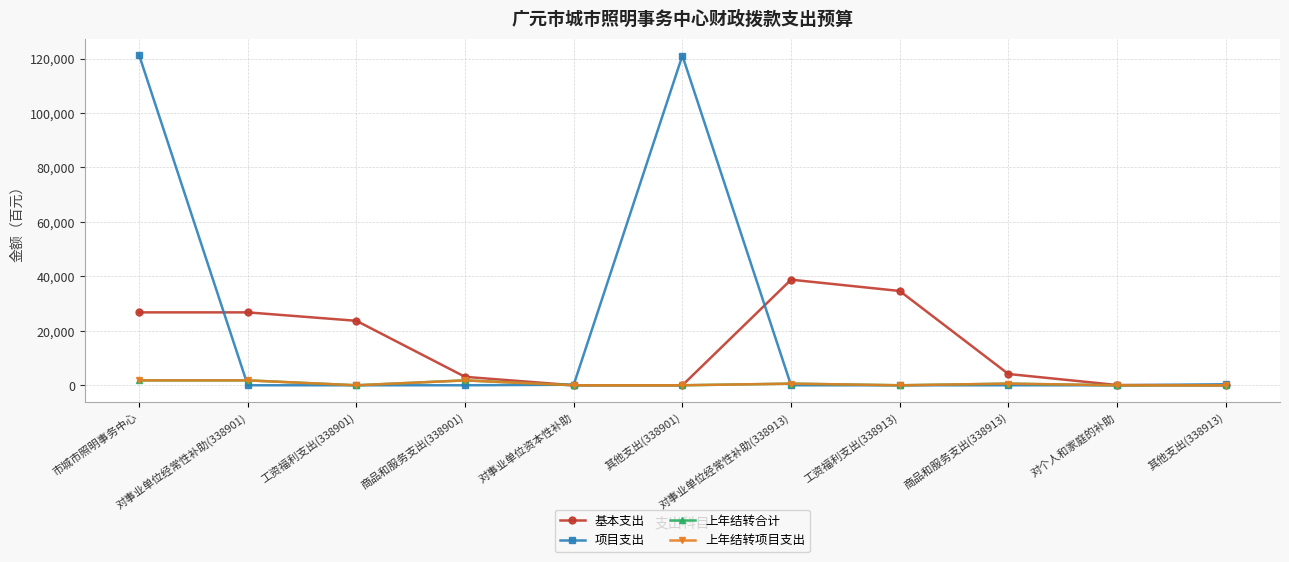

True or false: 基本支出 and 上年结转合计 intersect in this chart.

False